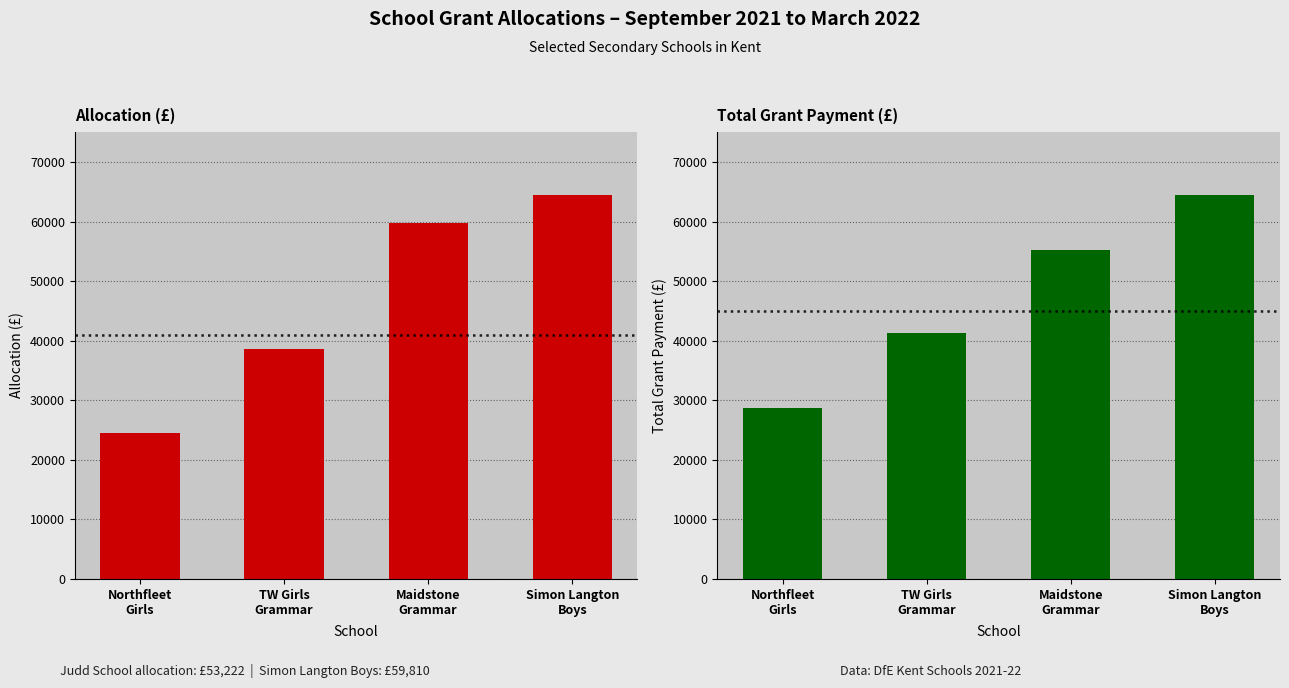

What is the highest value of the September 2021 to March 2022 Allocation series?

64442